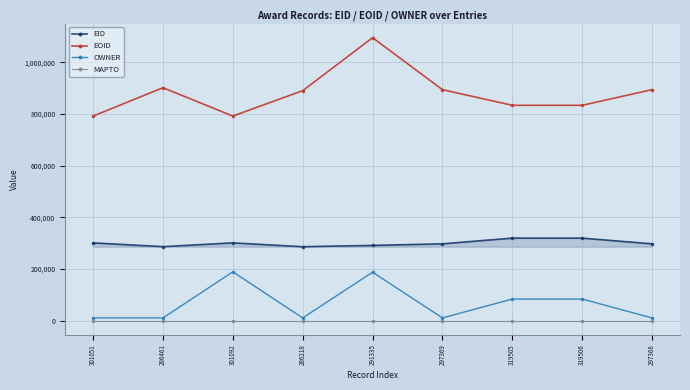

The value of EOID at 291335 is 1094939. True or false?

True